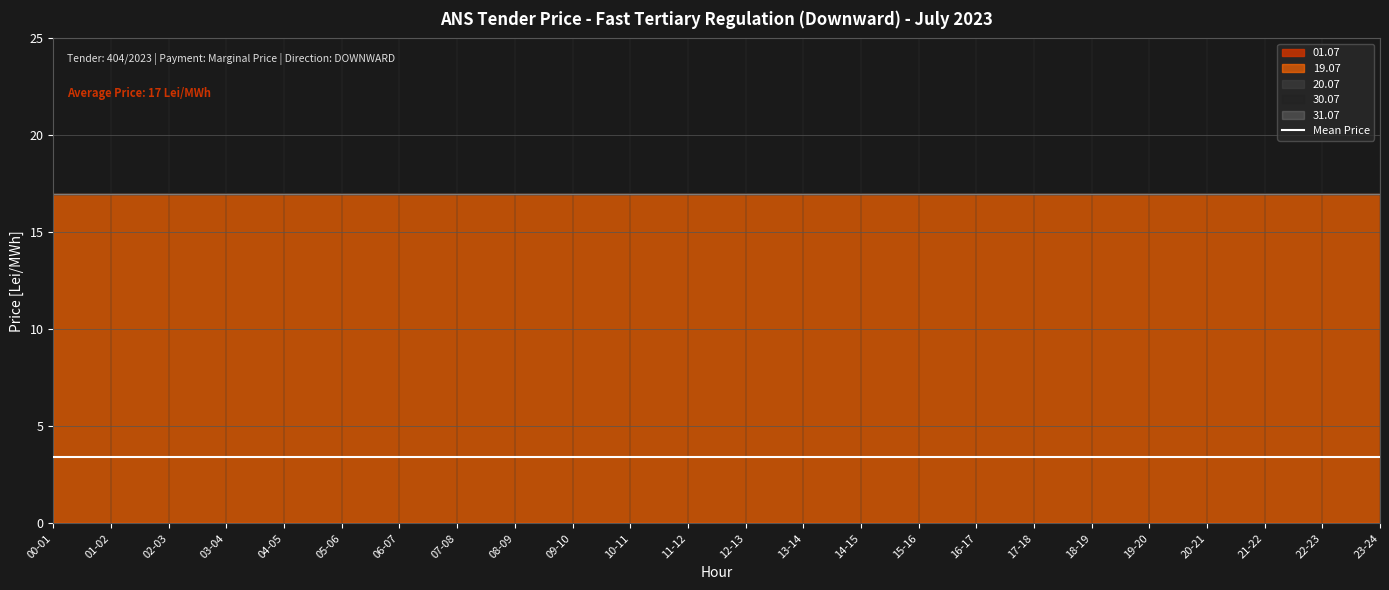

What is the label of the 23rd point from the right?

01-02